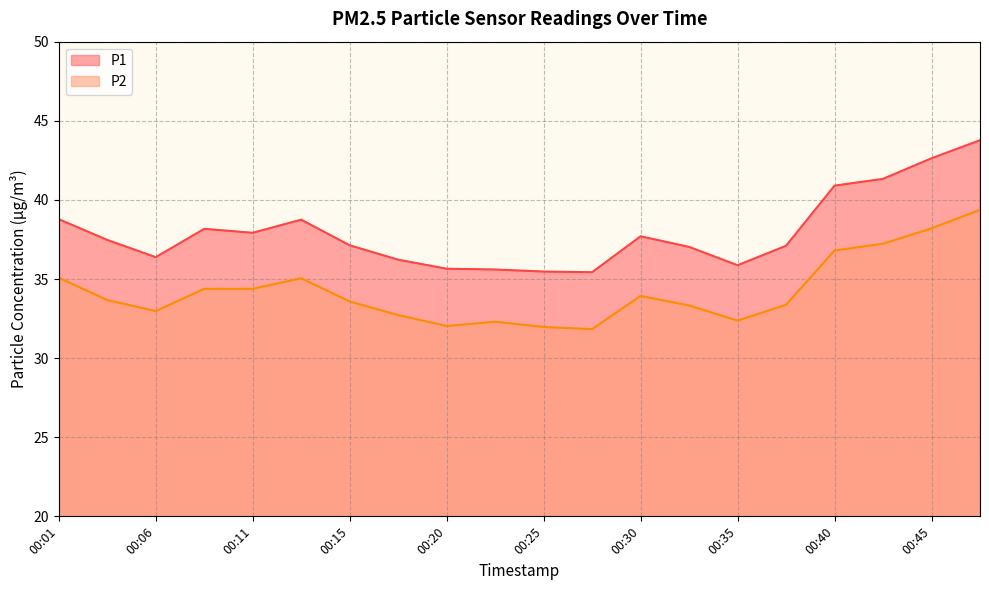

What is the value of the P2 point at the 14th from the left?

33.3